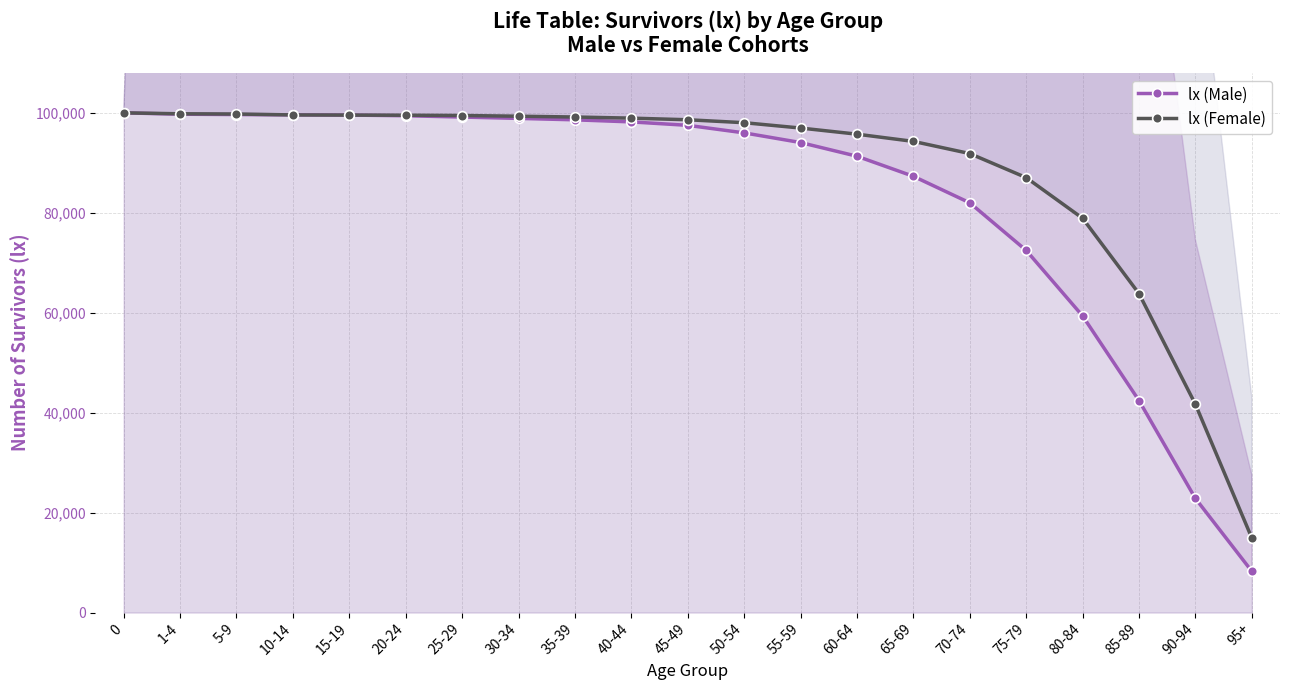

What is the sum of all lx (Male) values?

1746352